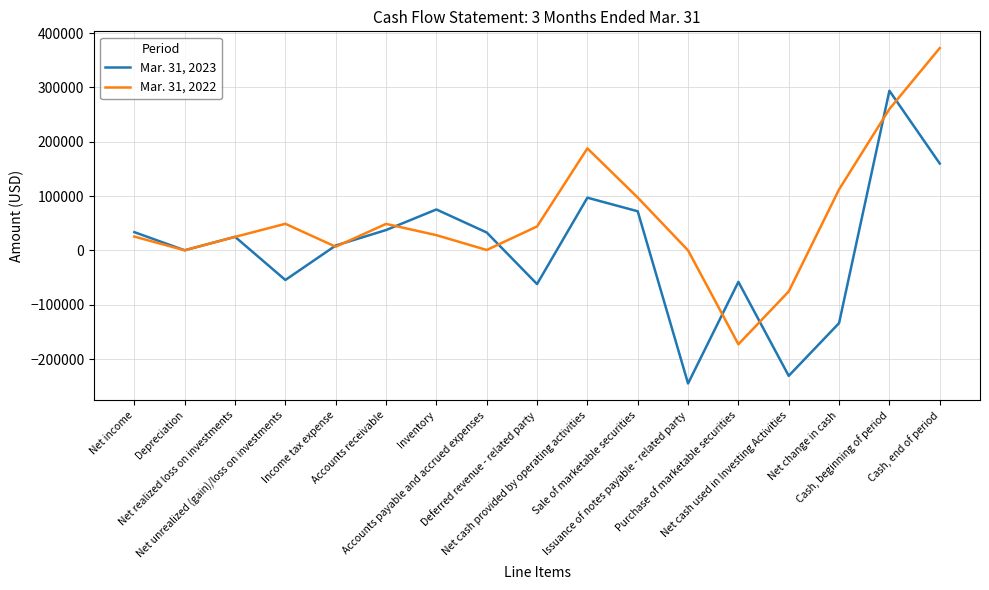

Which series has the largest total across all categories?

Mar. 31, 2022